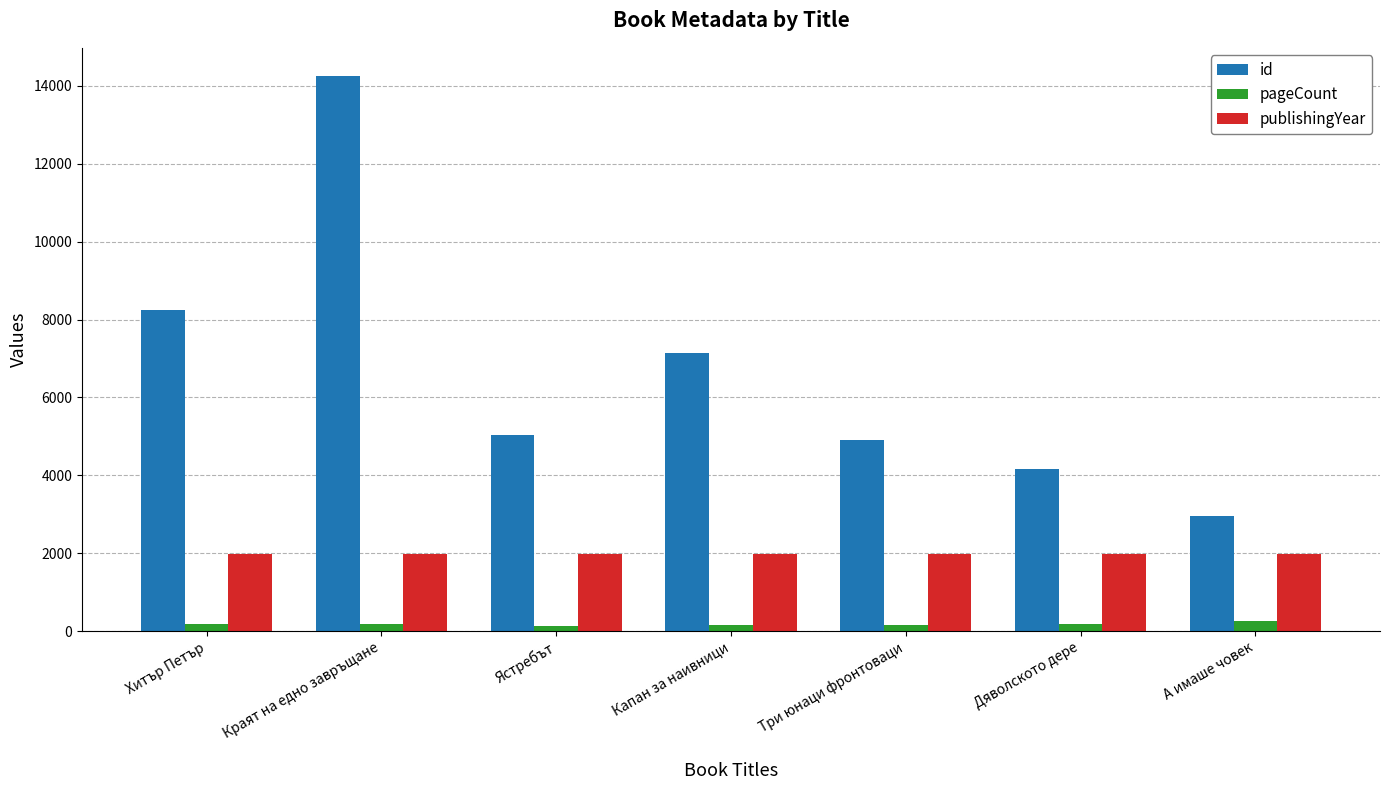

At which label is id closest to 8607?

Хитър Петър